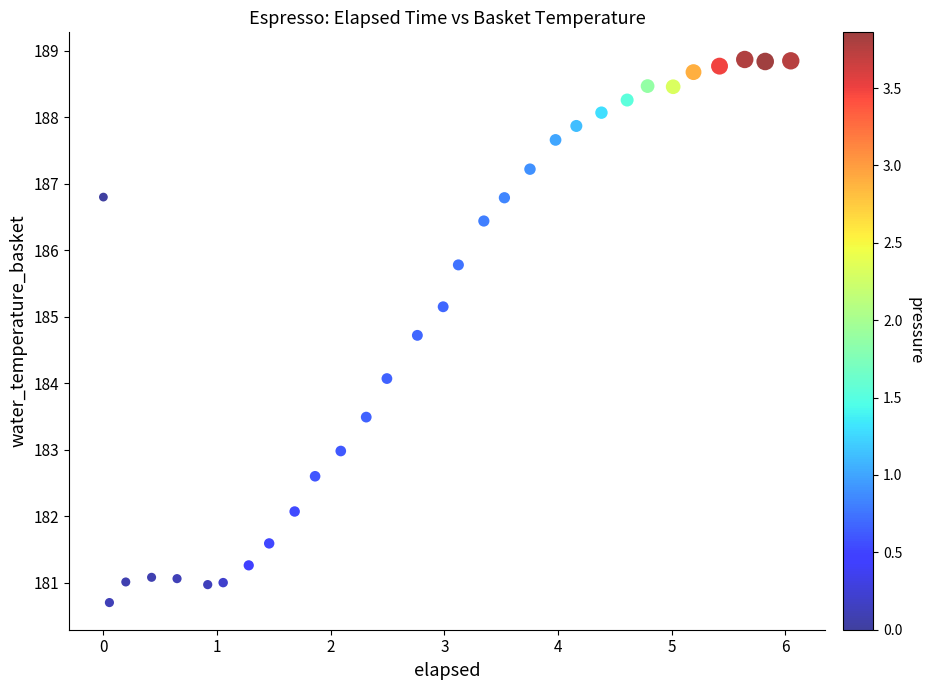

What is the range of X values (max minus min)?

6.0